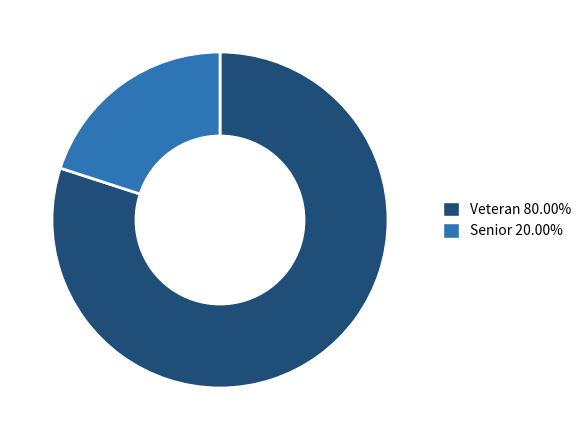

Do Senior and Veteran together represent more than half of the pie?

Yes